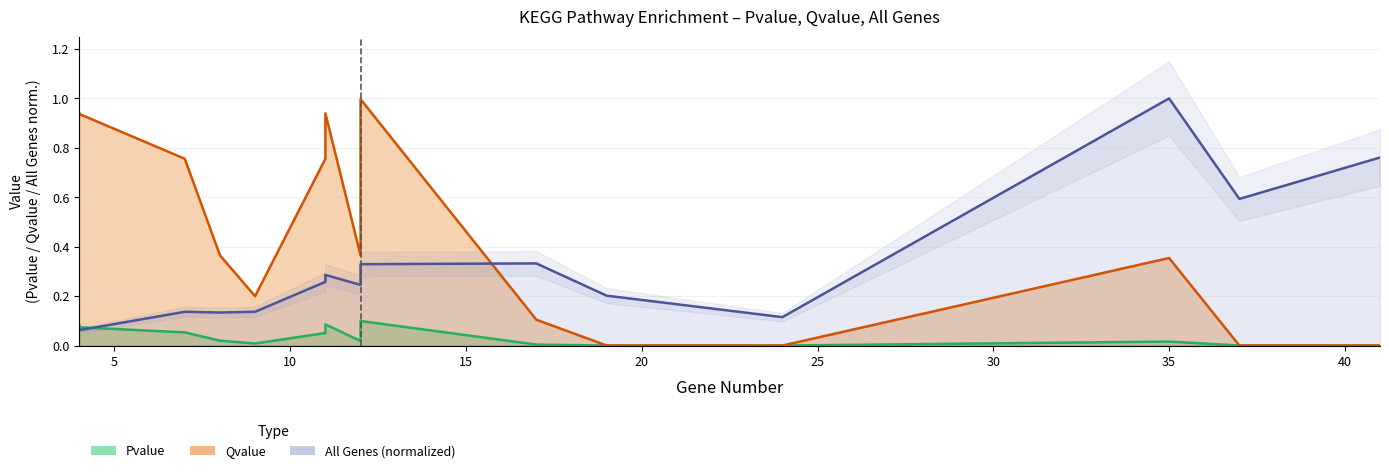

Which series ends up on top after the final intersection of Pvalue and All Genes (normalized)?

All Genes (normalized)